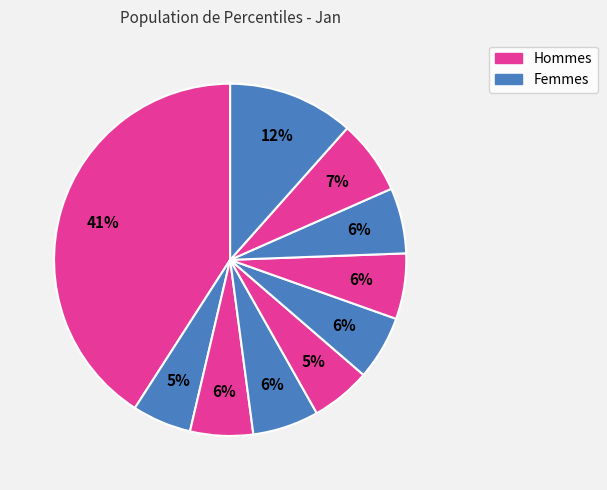

Count the number of slices in the pie.

10